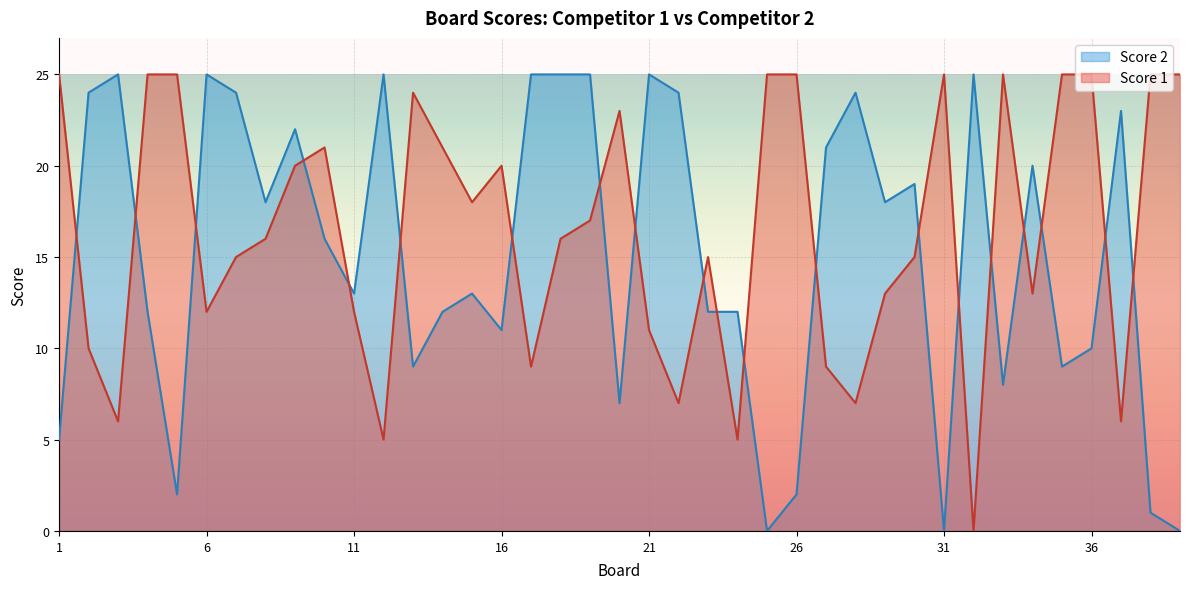

Between 19 and 38, which is larger?

38